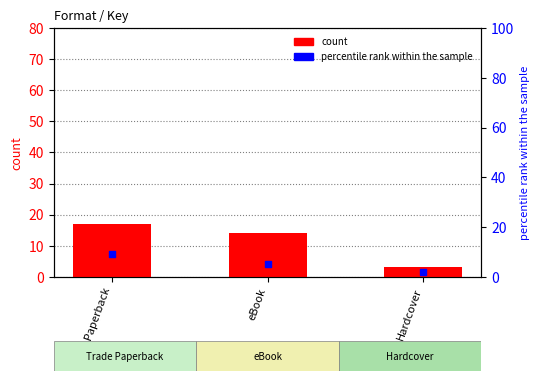

At which category is the sum across all series the highest?

Trade Paperback